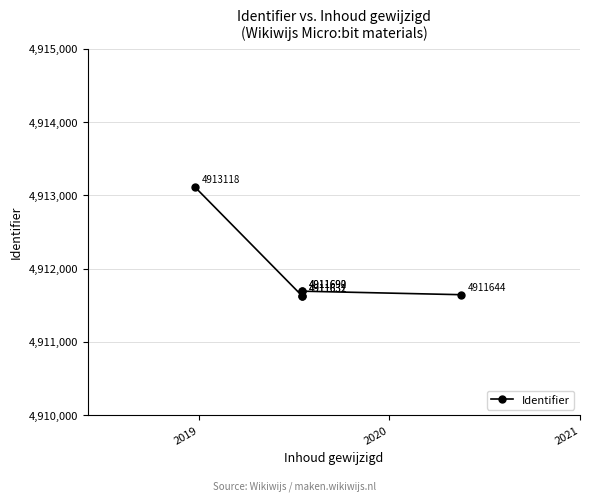

Reading left to right, extract all data points from this chart.

4913118	4911631	4911632	4911690	4911692	4911644